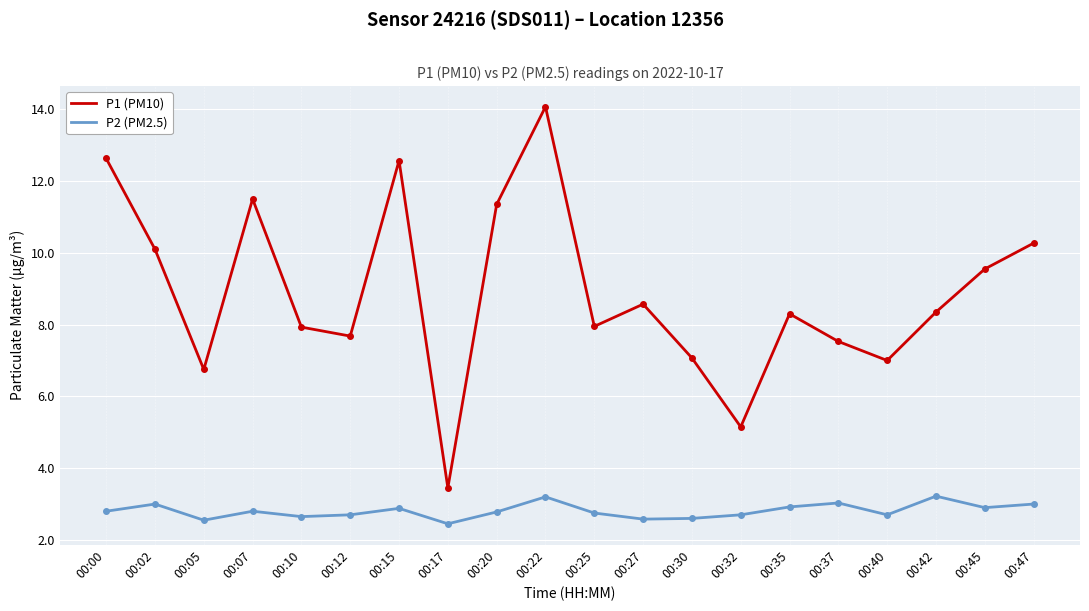

At 00:00, list the series in order from smallest to largest.

P2 (PM2.5), P1 (PM10)